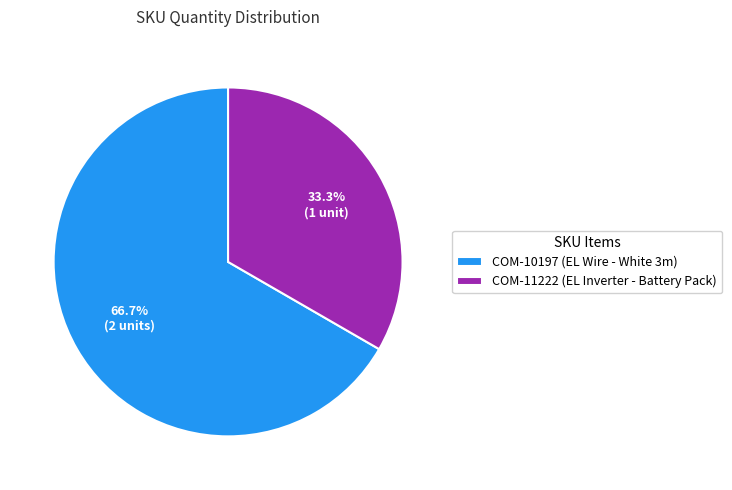

Which category has the biggest portion of the pie?

COM-10197 (EL Wire - White 3m)